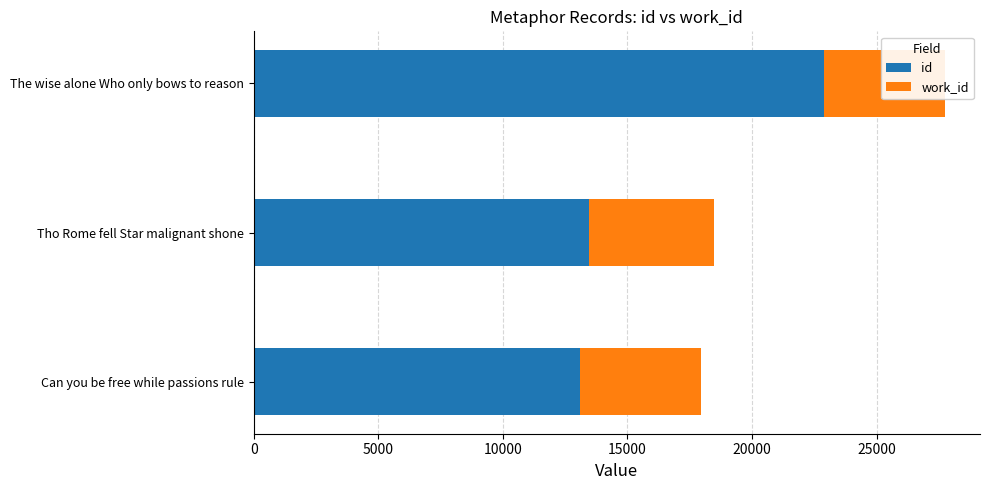

What are all the series names shown in the legend?

id, work_id